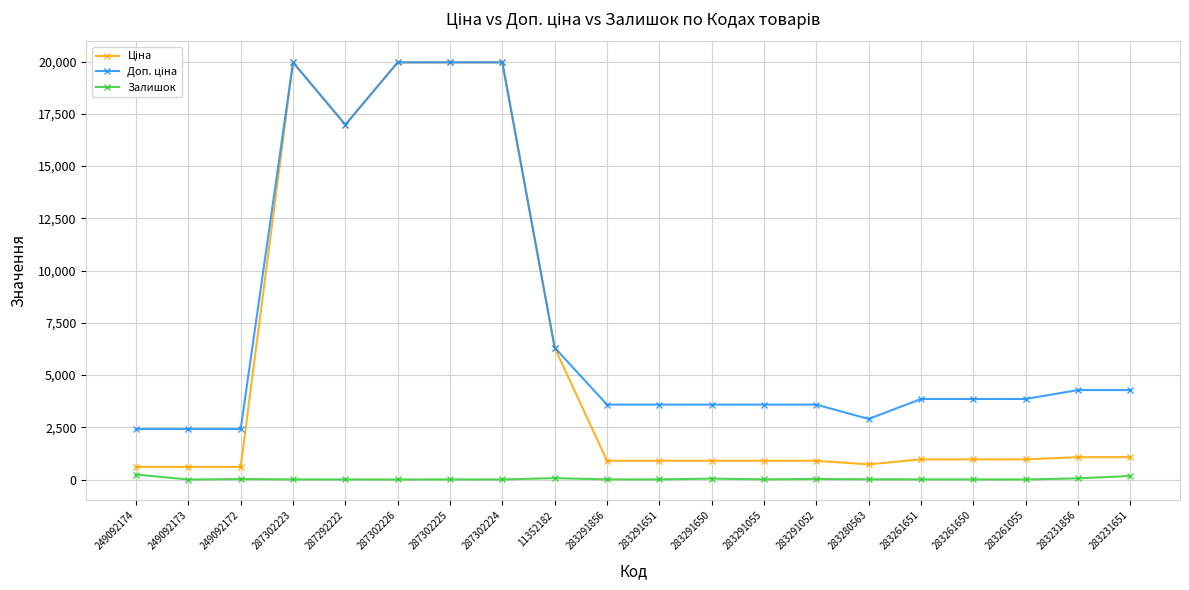

At how many categories does at least one series exceed 8222?

5